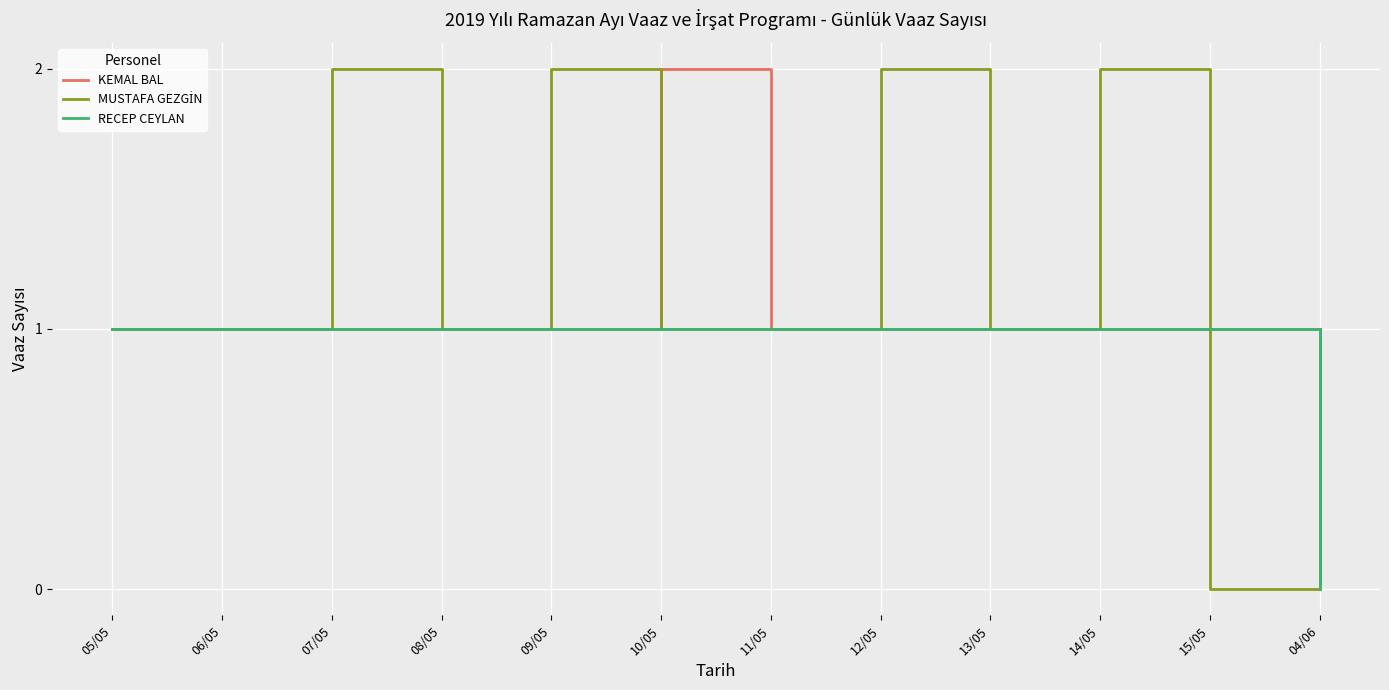

What is the total value across all series at 06/05?

3